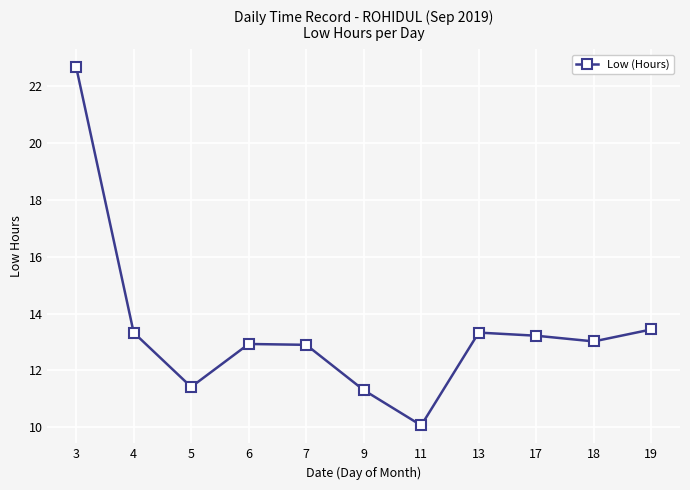

What is the value of the 7th point from the left?

10.1